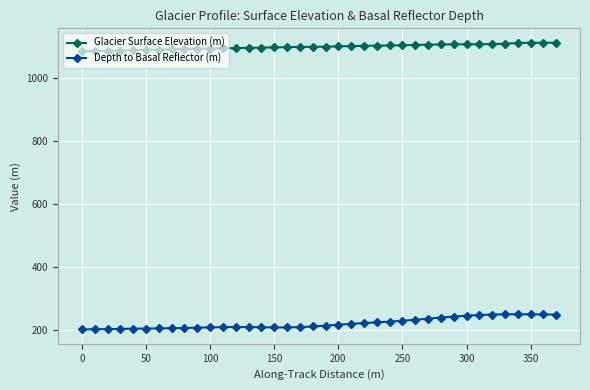

In Glacier Surface Elevation (m), how many points are lower than both neighbors (excluding endpoints)?

1